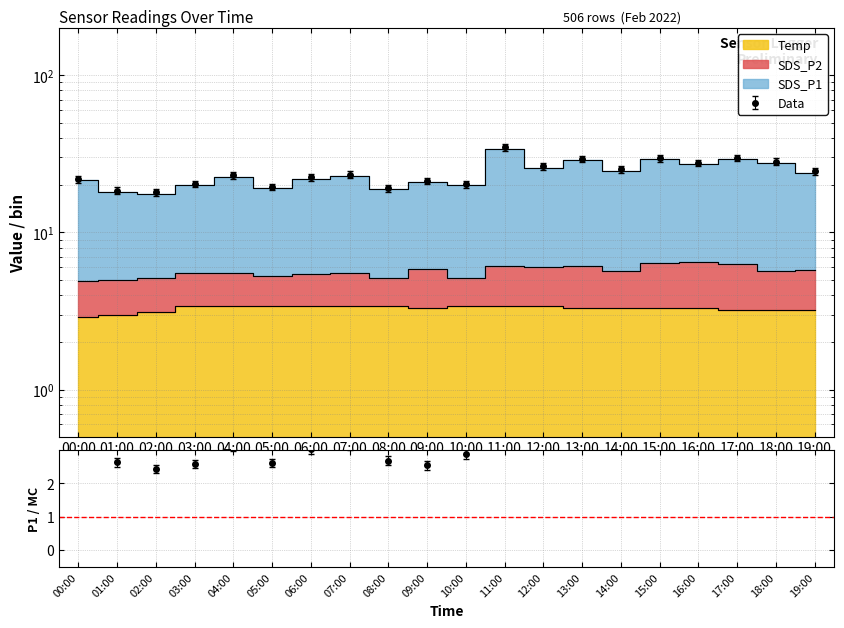

At which category does the chart reach its peak across all series?

11:00